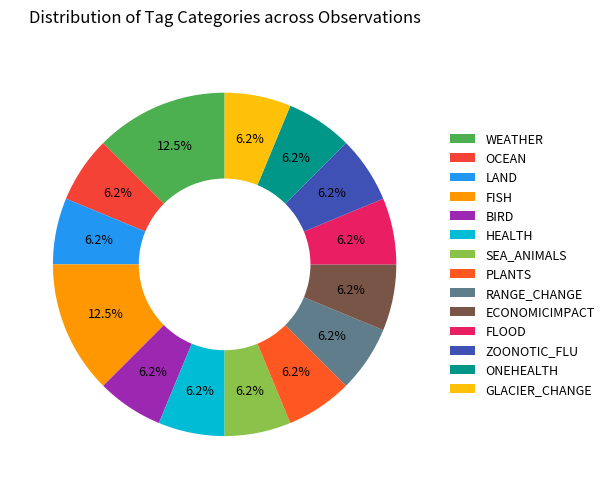

How many segments does this pie chart have?

14